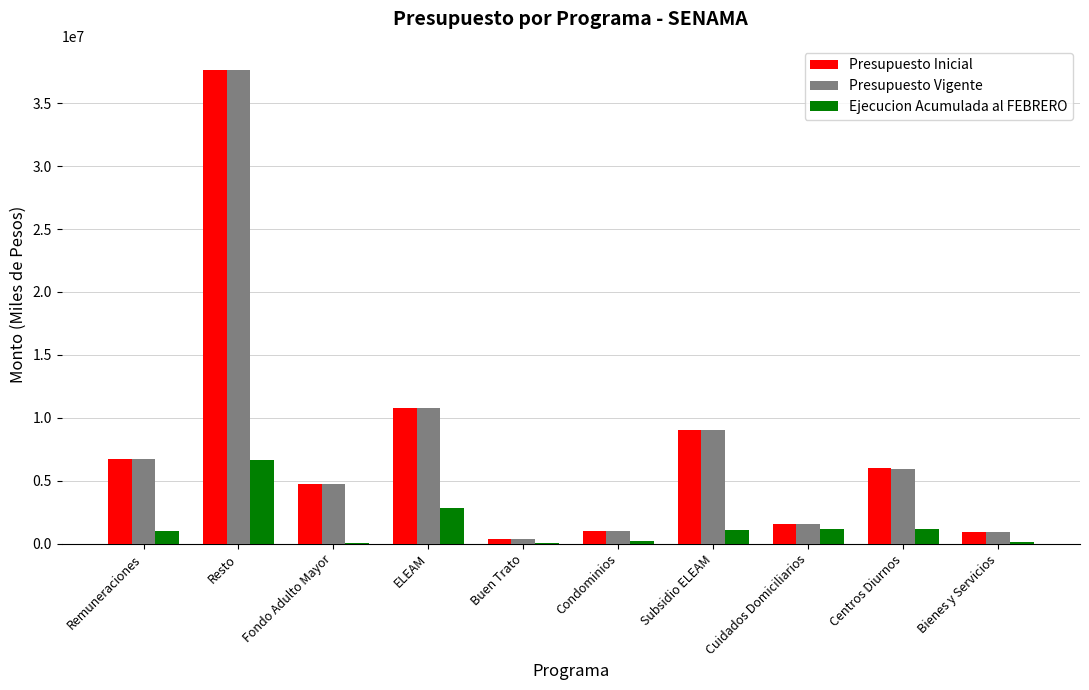

Which series changed the most between Buen Trato and Centros Diurnos?

Presupuesto Inicial